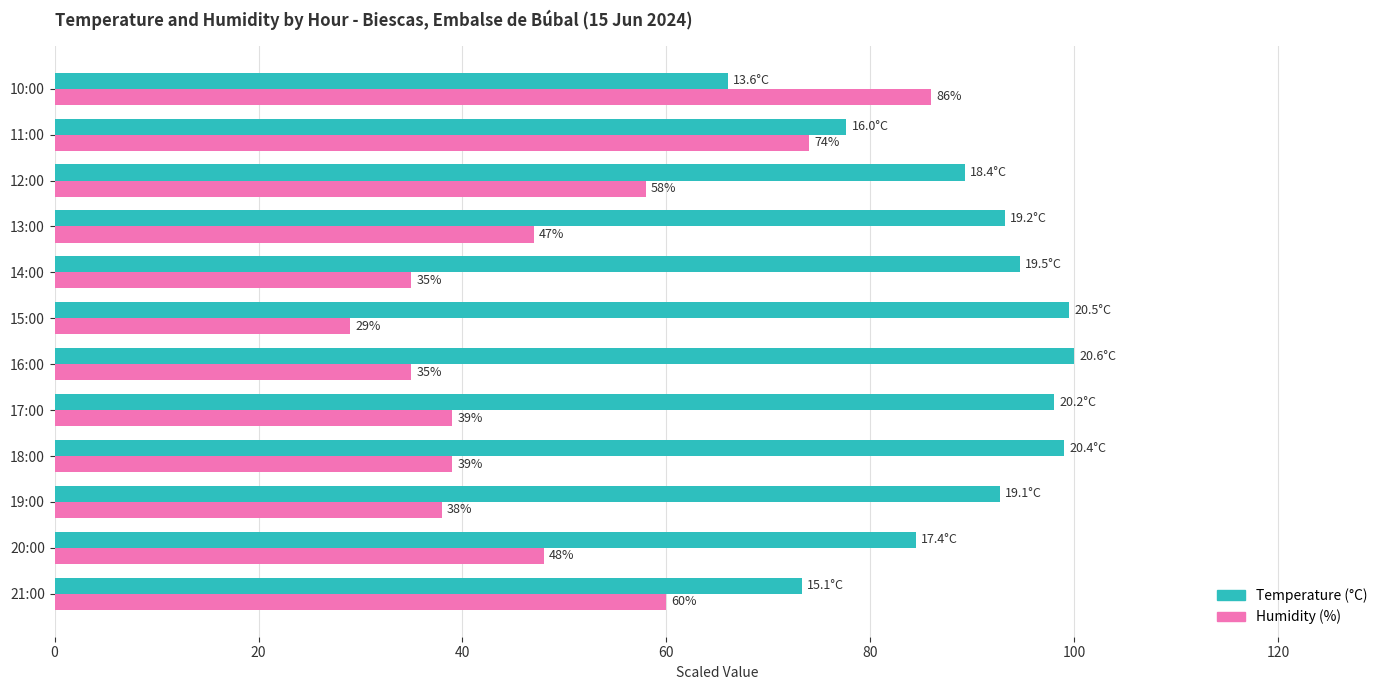

Rank the series by their average value, from lowest to highest.

Humidity (%), Temperature (°C)